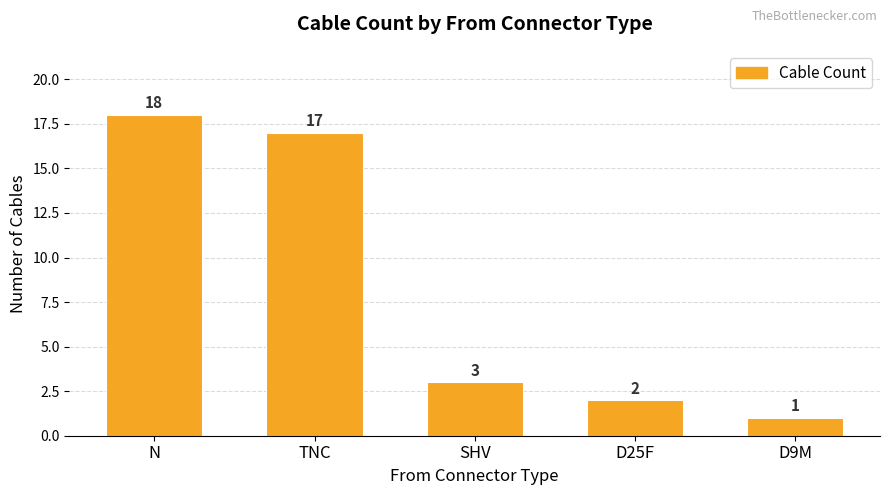

What is the ratio of the value at SHV to the value at D25F?

1.5